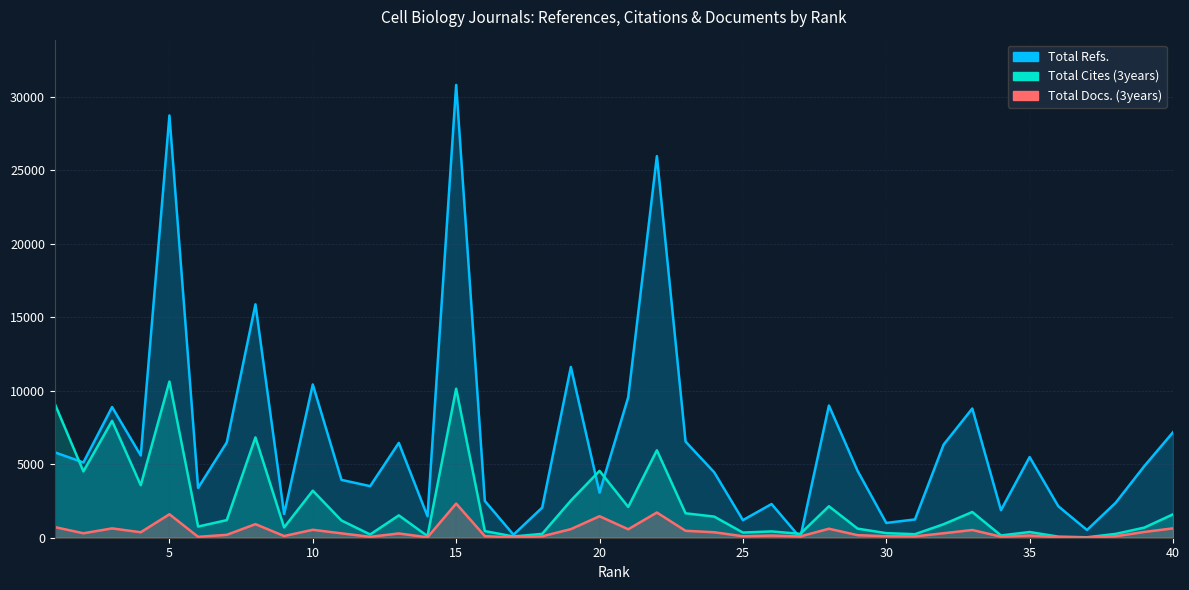

In Total Docs. (3years), how many points are lower than both neighbors (excluding endpoints)?

13